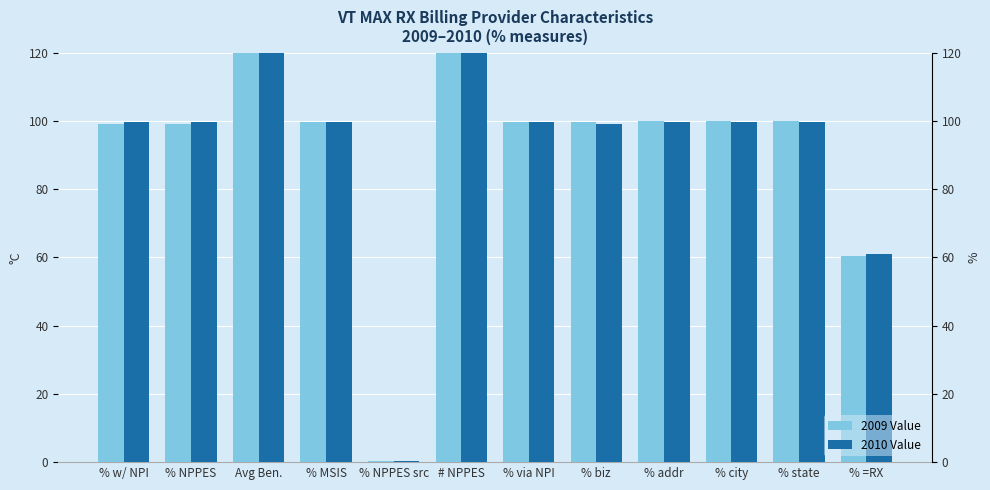

Between Avg Ben. and % =RX, which is larger?

Avg Ben.